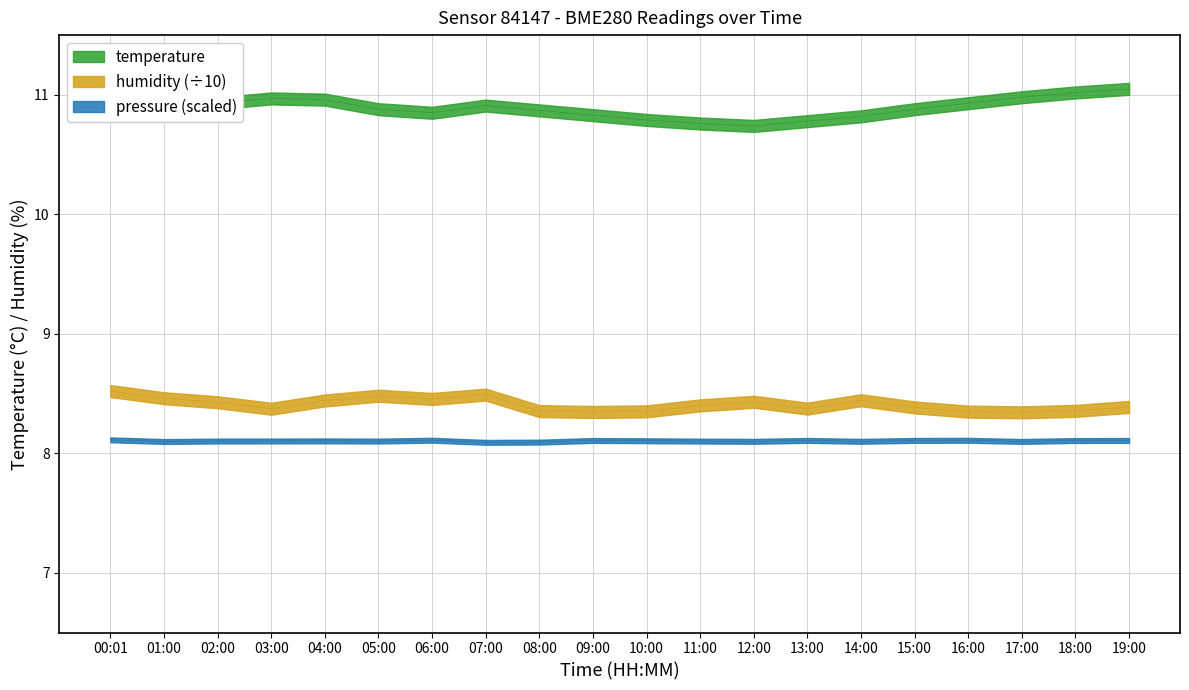

True or false: pressure_norm has more than 2 interior local peaks.

True